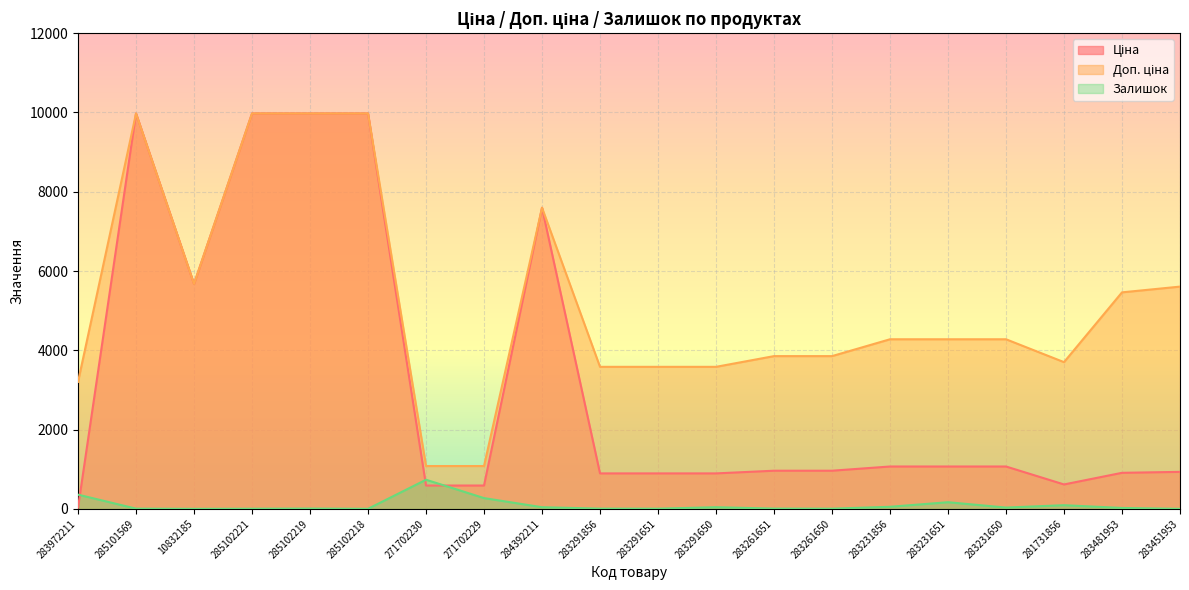

Read the Ціна value at 283261650.

963.5